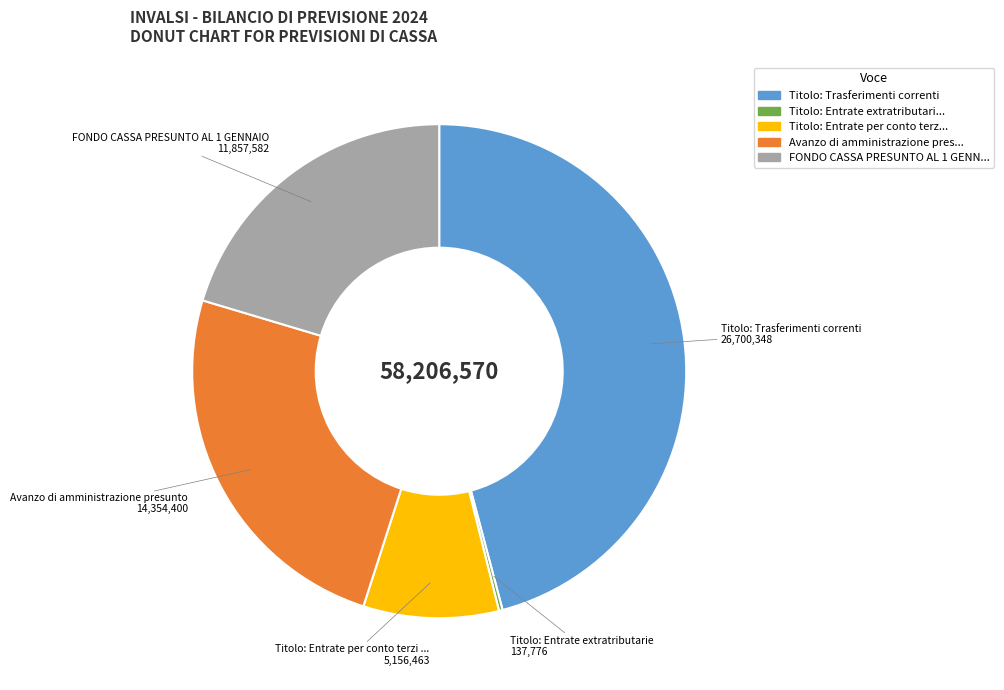

Is there a majority slice in this chart?

No